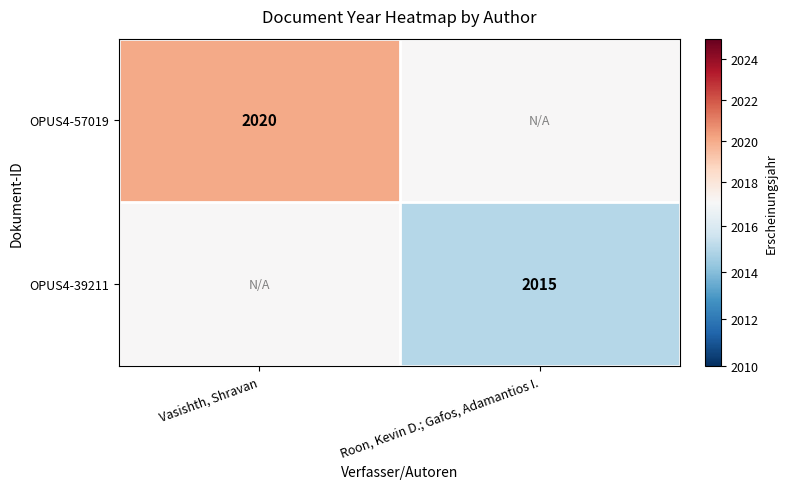

The value of OPUS4-39211 at Roon, Kevin D.; Gafos, Adamantios I. is 2015. True or false?

True